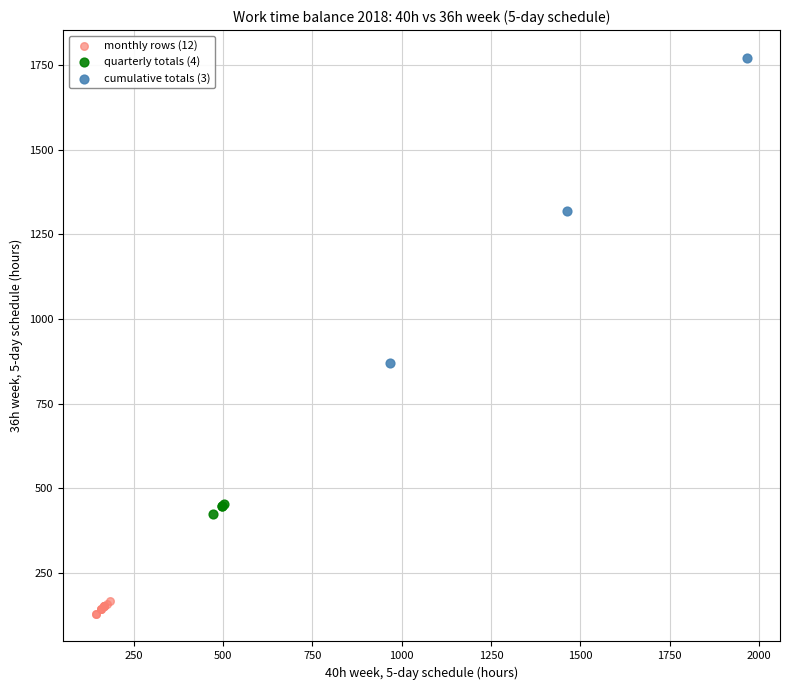

Which series contains the lowest Y value?

monthly rows (12)